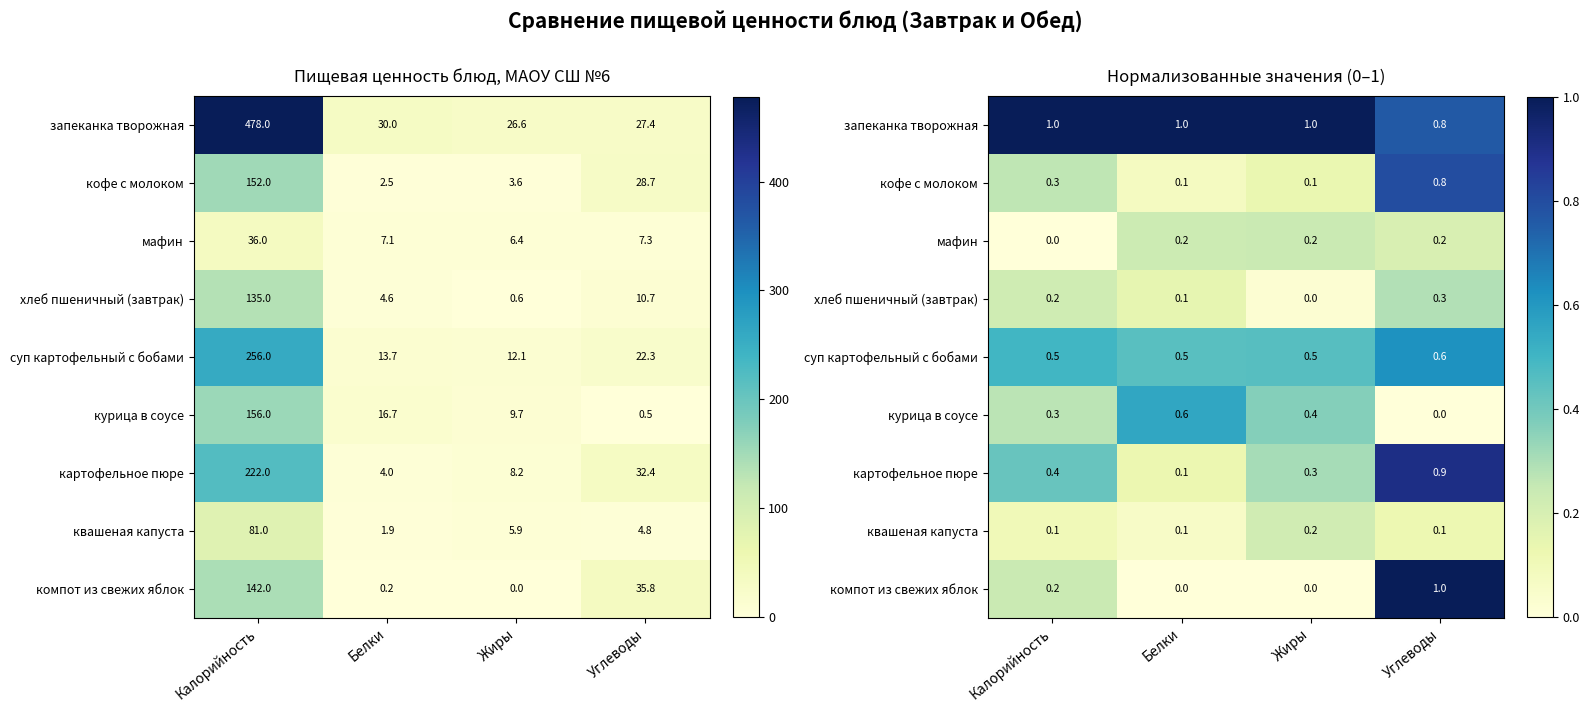

The value of курица в соусе at Углеводы is -0.3. True or false?

False